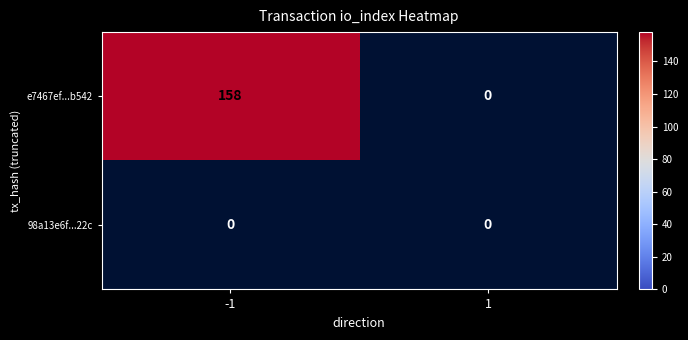

Reading right to left, what are all the values shown in this chart?

e7467ef...b542: 1=0	-1=158
98a13e6f...22c: 1=0	-1=0